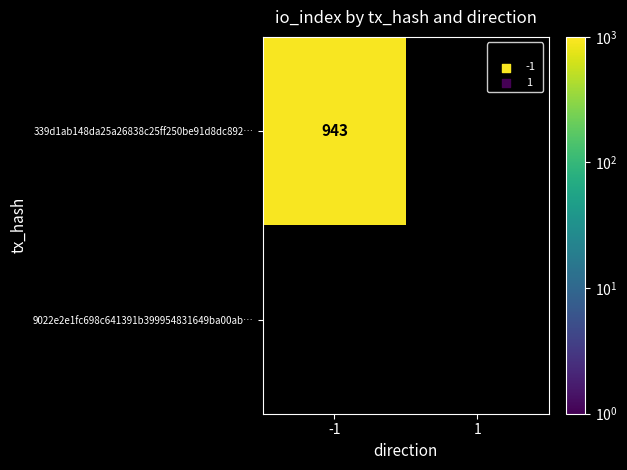

List the labels in order of 9022e2e1fc698c641391b399954831649ba00ab value, largest first.

1, -1